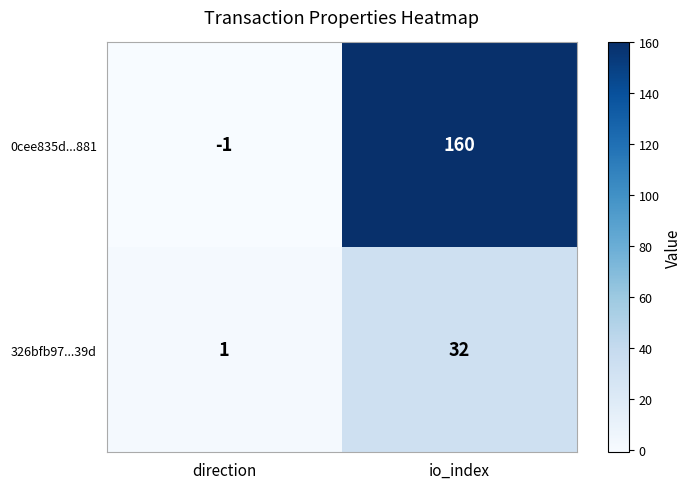

At which category does the chart reach its minimum across all series?

direction